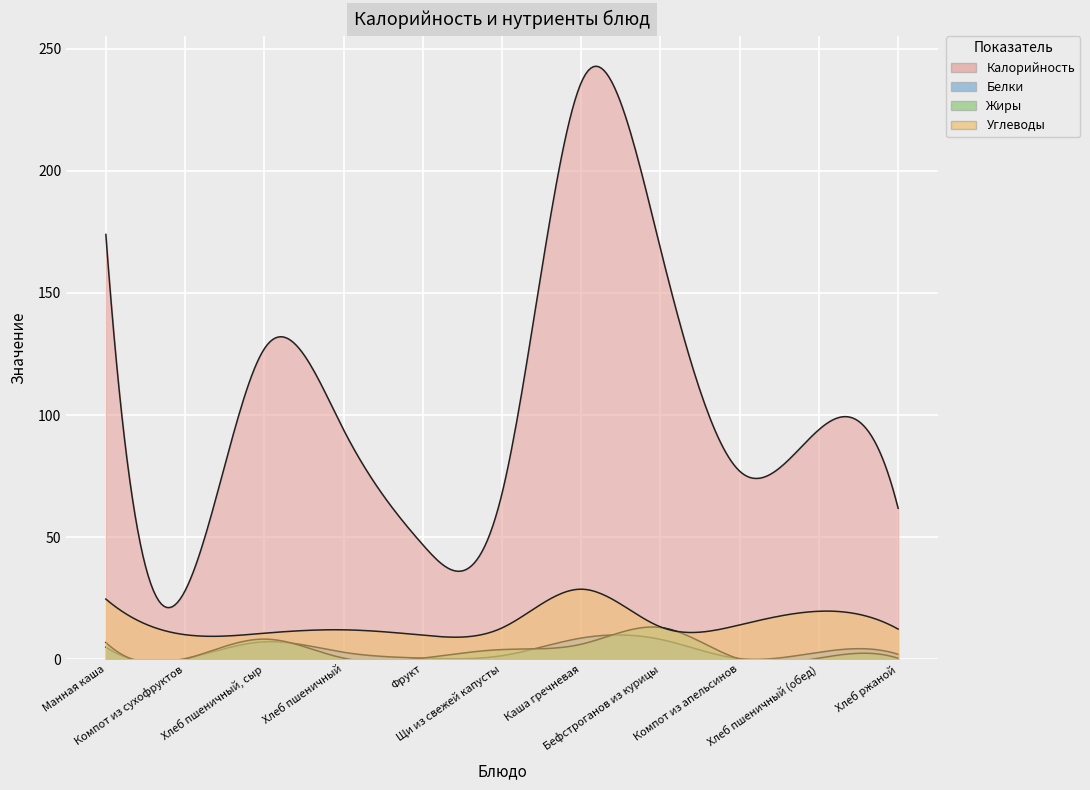

What is the label of the 3rd point from the right?

Компот из апельсинов